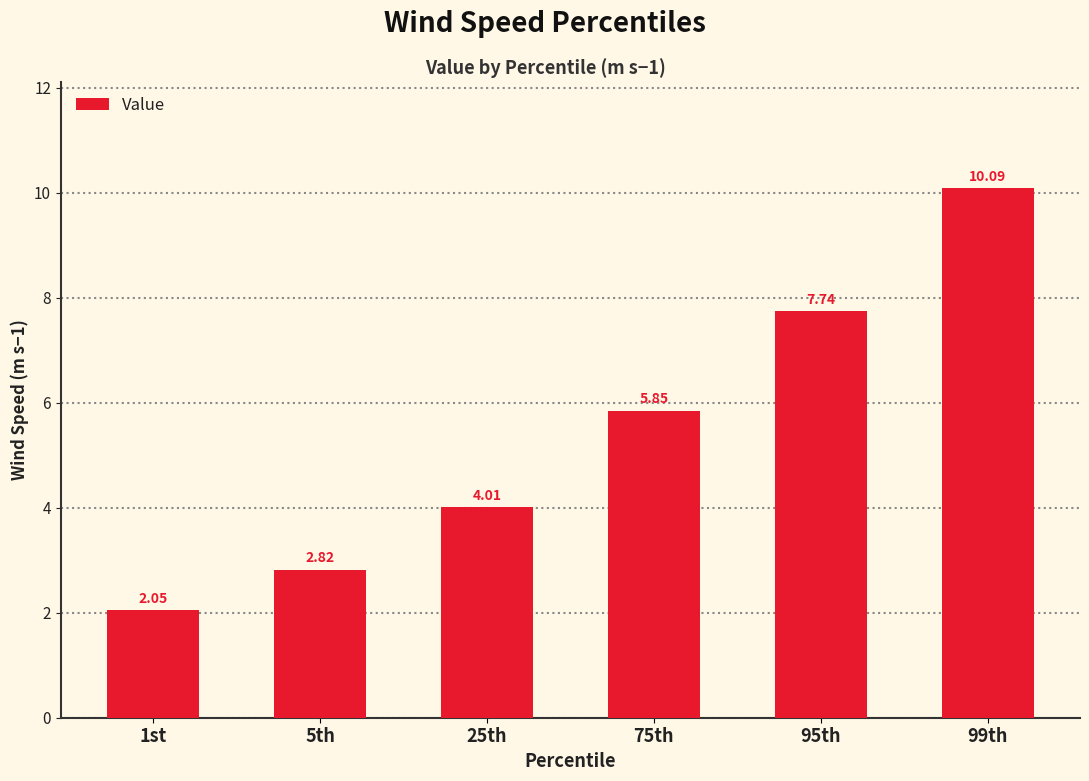

How many categories are shown in the chart?

6